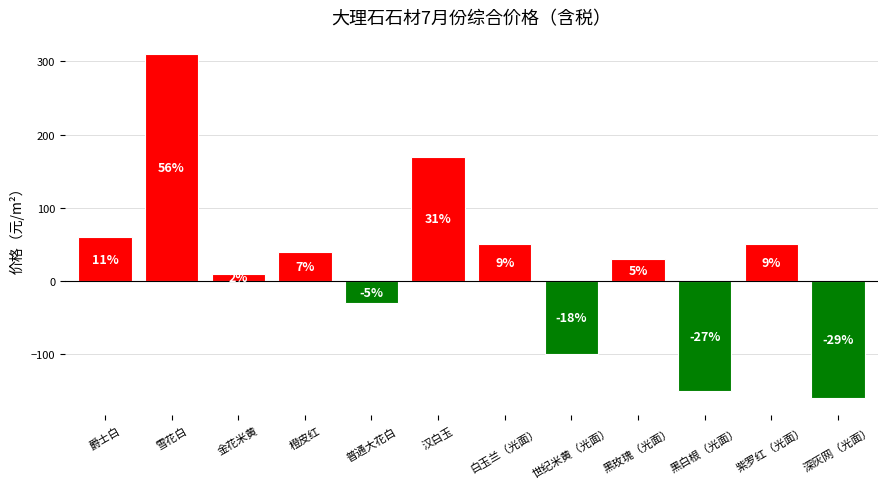

What is the value of the 12th bar from the left?

-160